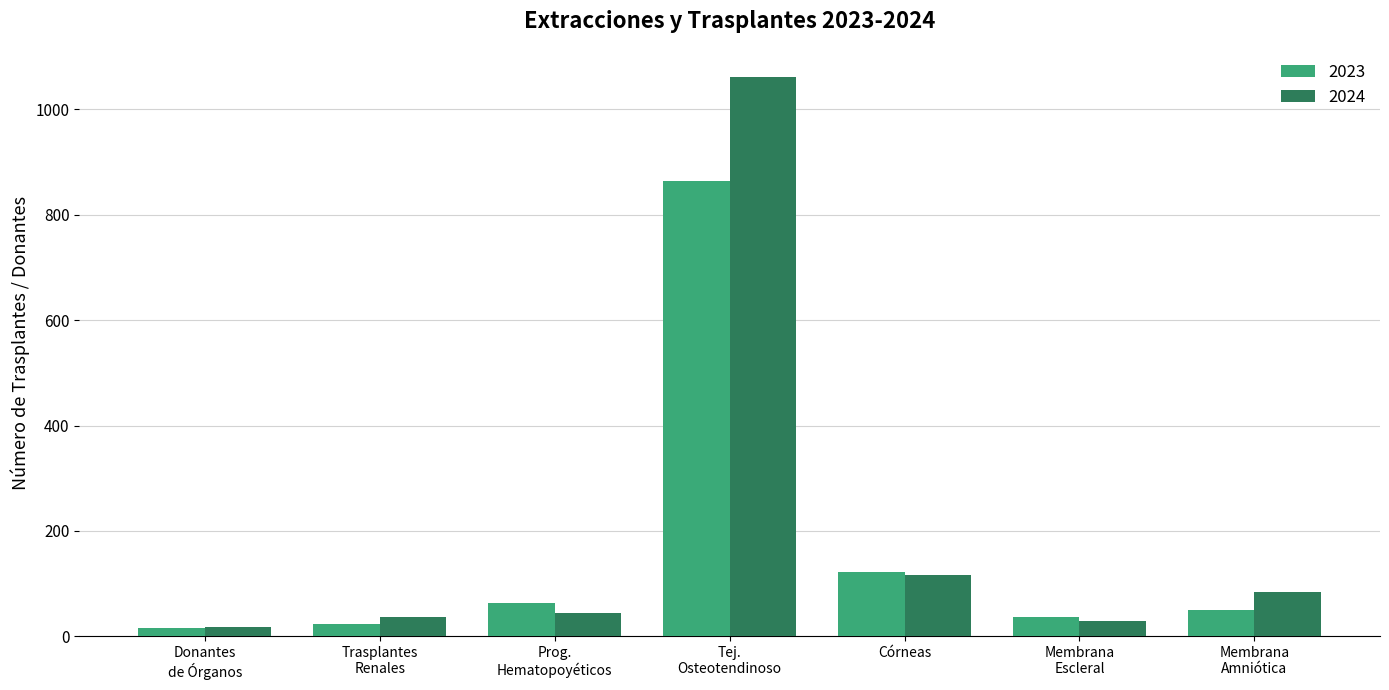

Which series has the largest range (max minus min)?

2024